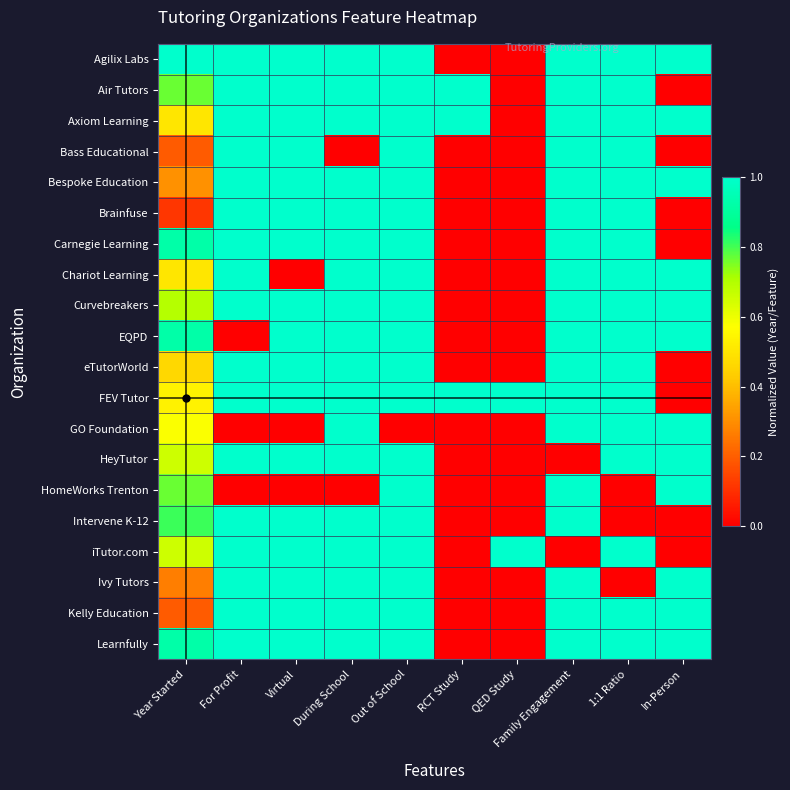

Reading left to right, list all the values displayed in this chart.

Agilix Labs: Year Started=1.0	For Profit=1.0	Virtual=1.0	During School=1.0	Out of School=1.0	RCT Study=0.0	QED Study=0.0	Family Engagement=1.0	1:1 Ratio=1.0	In-Person=1.0
Air Tutors: Year Started=0.8	For Profit=1.0	Virtual=1.0	During School=1.0	Out of School=1.0	RCT Study=1.0	QED Study=0.0	Family Engagement=1.0	1:1 Ratio=1.0	In-Person=0.0
Axiom Learning: Year Started=0.5	For Profit=1.0	Virtual=1.0	During School=1.0	Out of School=1.0	RCT Study=1.0	QED Study=0.0	Family Engagement=1.0	1:1 Ratio=1.0	In-Person=1.0
Bass Educational: Year Started=0.2	For Profit=1.0	Virtual=1.0	During School=0.0	Out of School=1.0	RCT Study=0.0	QED Study=0.0	Family Engagement=1.0	1:1 Ratio=1.0	In-Person=0.0
Bespoke Education: Year Started=0.3	For Profit=1.0	Virtual=1.0	During School=1.0	Out of School=1.0	RCT Study=0.0	QED Study=0.0	Family Engagement=1.0	1:1 Ratio=1.0	In-Person=1.0
Brainfuse: Year Started=0.1	For Profit=1.0	Virtual=1.0	During School=1.0	Out of School=1.0	RCT Study=0.0	QED Study=0.0	Family Engagement=1.0	1:1 Ratio=1.0	In-Person=0.0
Carnegie Learning: Year Started=0.9	For Profit=1.0	Virtual=1.0	During School=1.0	Out of School=1.0	RCT Study=0.0	QED Study=0.0	Family Engagement=1.0	1:1 Ratio=1.0	In-Person=0.0
Chariot Learning: Year Started=0.5	For Profit=1.0	Virtual=0.0	During School=1.0	Out of School=1.0	RCT Study=0.0	QED Study=0.0	Family Engagement=1.0	1:1 Ratio=1.0	In-Person=1.0
Curvebreakers: Year Started=0.7	For Profit=1.0	Virtual=1.0	During School=1.0	Out of School=1.0	RCT Study=0.0	QED Study=0.0	Family Engagement=1.0	1:1 Ratio=1.0	In-Person=1.0
EQPD: Year Started=0.9	For Profit=0.0	Virtual=1.0	During School=1.0	Out of School=1.0	RCT Study=0.0	QED Study=0.0	Family Engagement=1.0	1:1 Ratio=1.0	In-Person=1.0
eTutorWorld: Year Started=0.5	For Profit=1.0	Virtual=1.0	During School=1.0	Out of School=1.0	RCT Study=0.0	QED Study=0.0	Family Engagement=1.0	1:1 Ratio=1.0	In-Person=0.0
FEV Tutor: Year Started=0.5	For Profit=1.0	Virtual=1.0	During School=1.0	Out of School=1.0	RCT Study=1.0	QED Study=1.0	Family Engagement=1.0	1:1 Ratio=1.0	In-Person=0.0
GO Foundation: Year Started=0.6	For Profit=0.0	Virtual=0.0	During School=1.0	Out of School=0.0	RCT Study=0.0	QED Study=0.0	Family Engagement=1.0	1:1 Ratio=1.0	In-Person=1.0
HeyTutor: Year Started=0.7	For Profit=1.0	Virtual=1.0	During School=1.0	Out of School=1.0	RCT Study=0.0	QED Study=0.0	Family Engagement=0.0	1:1 Ratio=1.0	In-Person=1.0
HomeWorks Trenton: Year Started=0.8	For Profit=0.0	Virtual=0.0	During School=0.0	Out of School=1.0	RCT Study=0.0	QED Study=0.0	Family Engagement=1.0	1:1 Ratio=0.0	In-Person=1.0
Intervene K-12: Year Started=0.8	For Profit=1.0	Virtual=1.0	During School=1.0	Out of School=1.0	RCT Study=0.0	QED Study=0.0	Family Engagement=1.0	1:1 Ratio=0.0	In-Person=0.0
iTutor.com: Year Started=0.7	For Profit=1.0	Virtual=1.0	During School=1.0	Out of School=1.0	RCT Study=0.0	QED Study=1.0	Family Engagement=0.0	1:1 Ratio=1.0	In-Person=0.0
Ivy Tutors: Year Started=0.3	For Profit=1.0	Virtual=1.0	During School=1.0	Out of School=1.0	RCT Study=0.0	QED Study=0.0	Family Engagement=1.0	1:1 Ratio=0.0	In-Person=1.0
Kelly Education: Year Started=0.2	For Profit=1.0	Virtual=1.0	During School=1.0	Out of School=1.0	RCT Study=0.0	QED Study=0.0	Family Engagement=1.0	1:1 Ratio=1.0	In-Person=1.0
Learnfully: Year Started=0.9	For Profit=1.0	Virtual=1.0	During School=1.0	Out of School=1.0	RCT Study=0.0	QED Study=0.0	Family Engagement=1.0	1:1 Ratio=1.0	In-Person=1.0